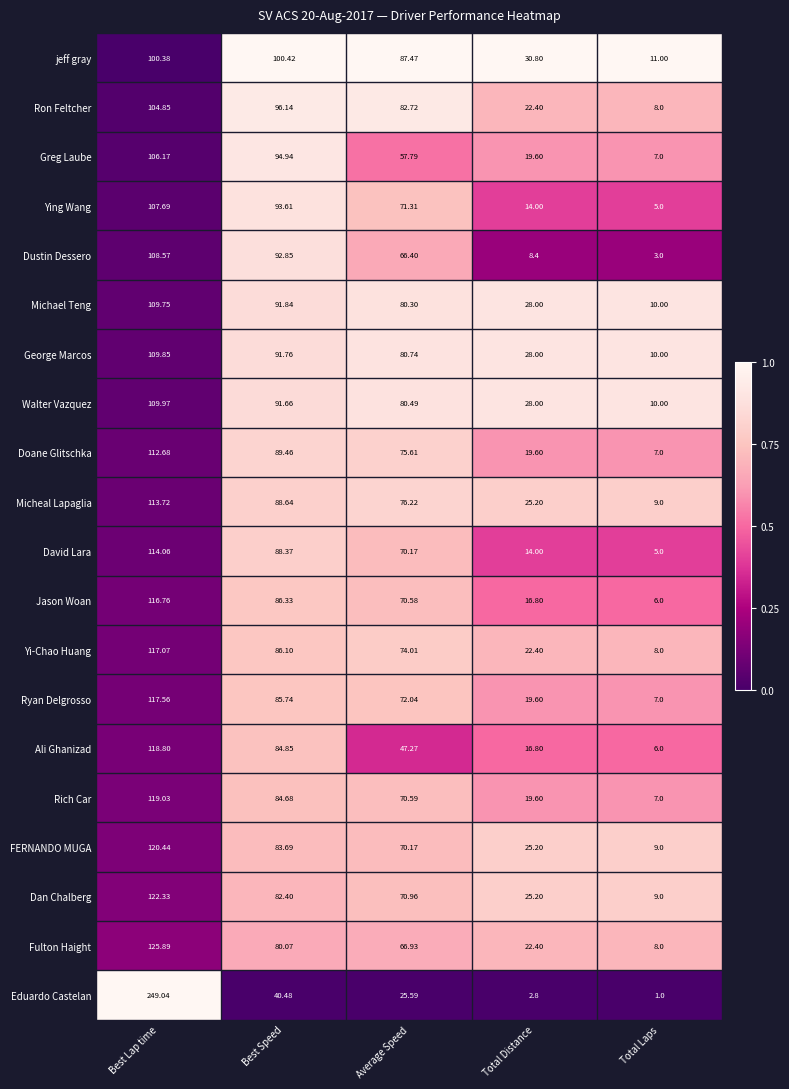

At Best Speed, list the series in order from smallest to largest.

Eduardo Castelan, Fulton Haight, Dan Chalberg, FERNANDO MUGA, Rich Car, Ali Ghanizad, Ryan Delgrosso, Yi-Chao Huang, Jason Woan, David Lara, Micheal Lapaglia, Doane Glitschka, Walter Vazquez, George Marcos, Michael Teng, Dustin Dessero, Ying Wang, Greg Laube, Ron Feltcher, jeff gray